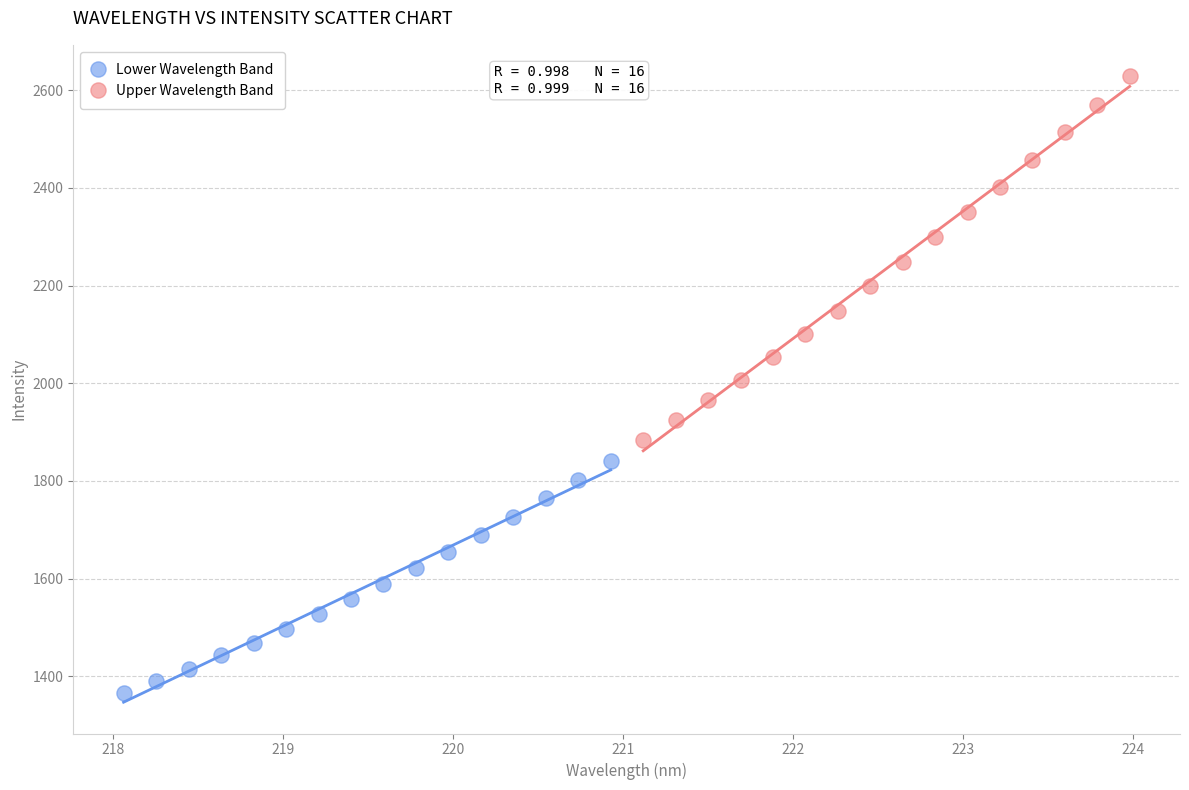

Which series reaches the maximum Y coordinate?

Upper Wavelength Band